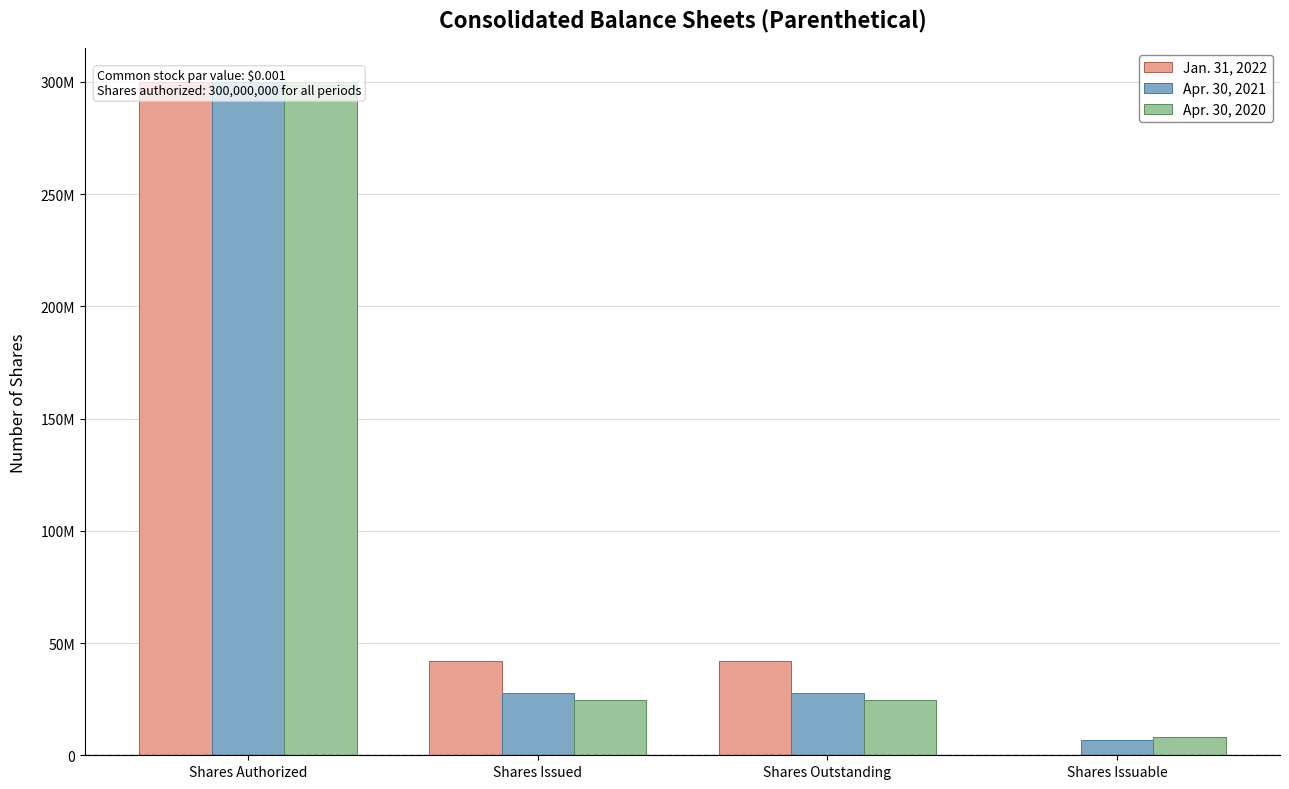

What is the difference between the maximum and second lowest values in the Jan. 31, 2022 series?

258111628